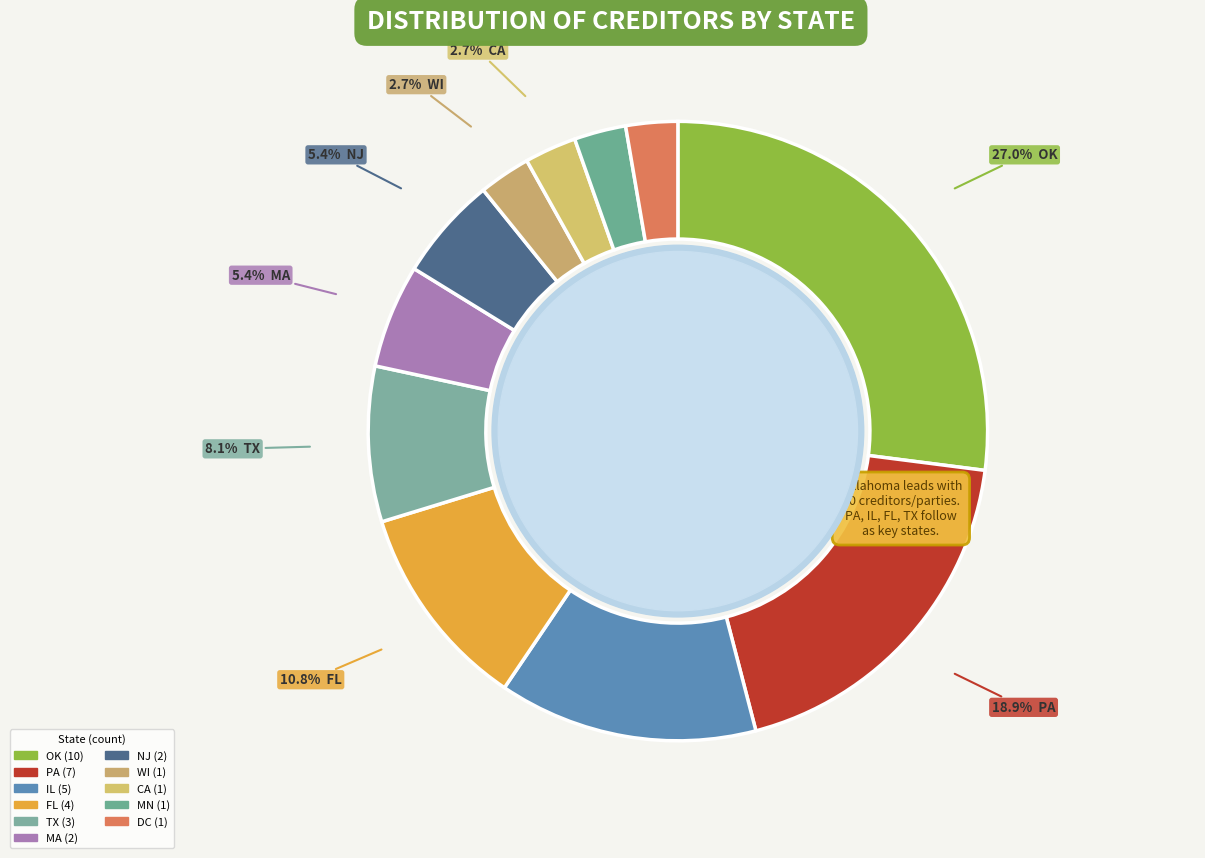

Rank the categories by value from lowest to highest.

WI, CA, MN, DC, MA, NJ, TX, FL, IL, PA, OK